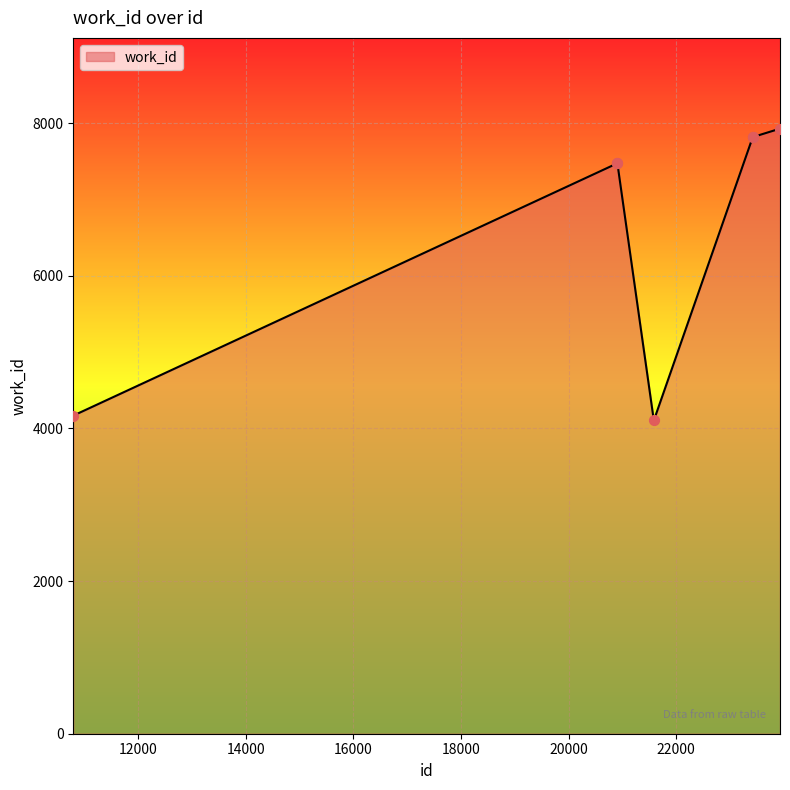

What is the minimum value shown in the chart?

4103